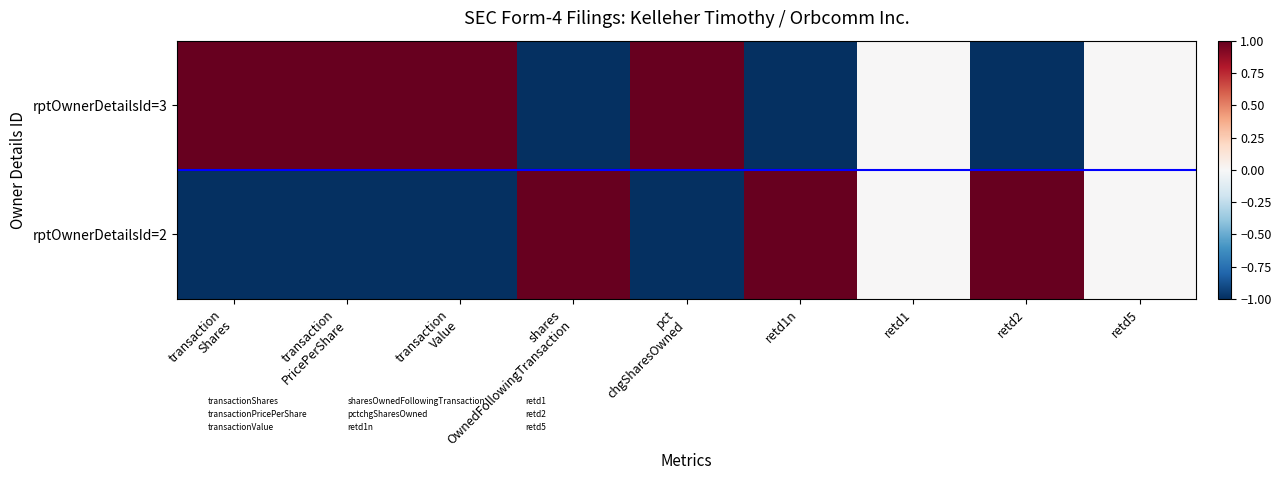

Which category has the highest value across all series?

transaction
PricePerShare